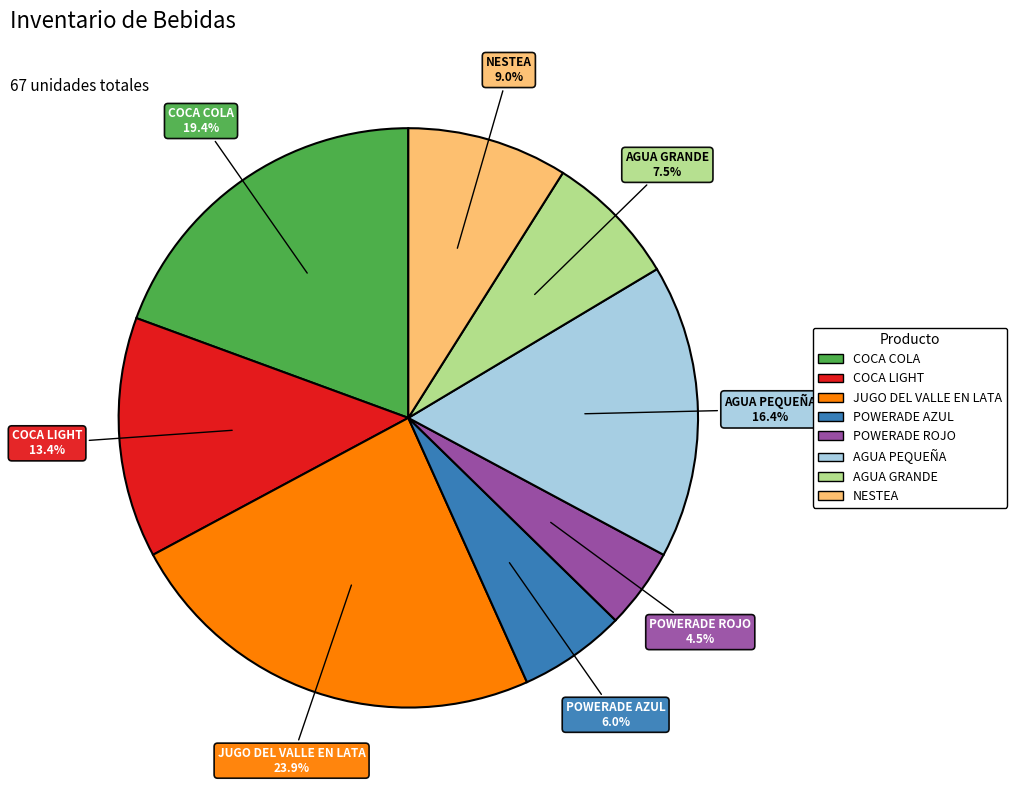

Is it true that COCA LIGHT is 13% of the pie?

True